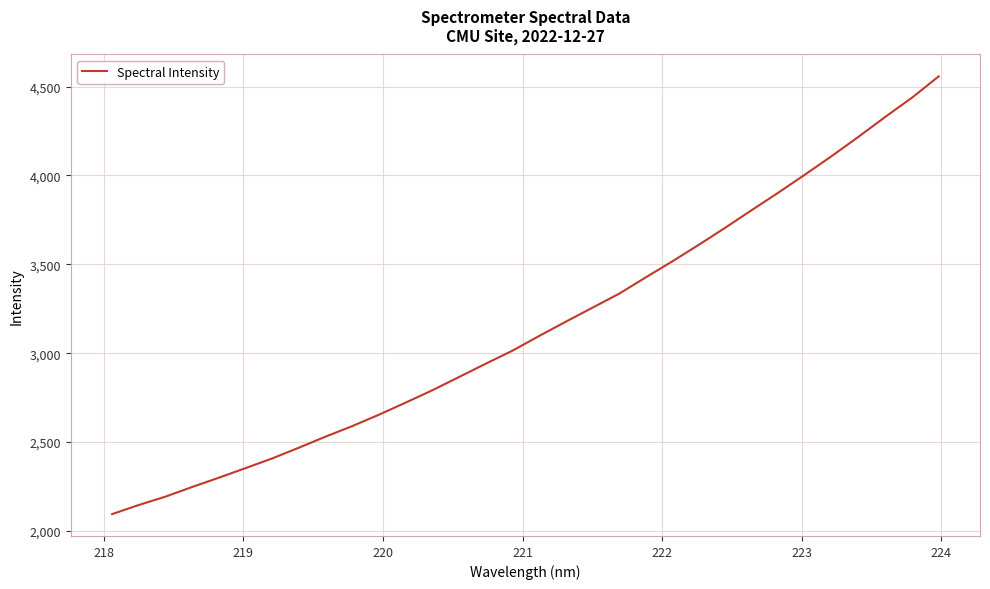

What is the difference between the maximum and minimum values?

2463.5